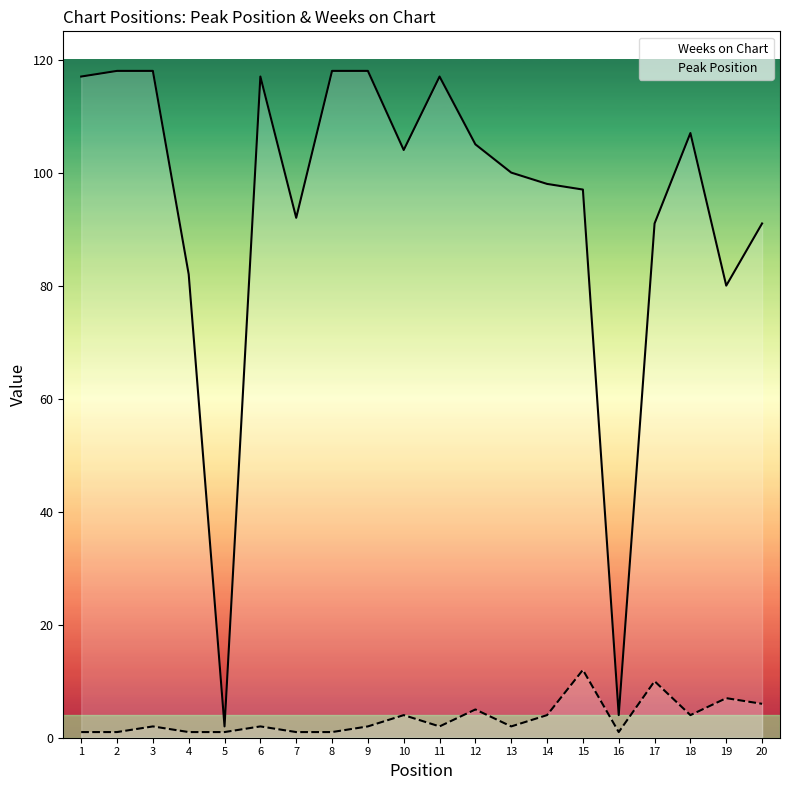

Reading left to right, list all the values displayed in this chart.

Weeks on Chart: 1=117	2=118	3=118	4=82	5=2	6=117	7=92	8=118	9=118	10=104	11=117	12=105	13=100	14=98	15=97	16=4	17=91	18=107	19=80	20=91
Peak Position: 1=1	2=1	3=2	4=1	5=1	6=2	7=1	8=1	9=2	10=4	11=2	12=5	13=2	14=4	15=12	16=1	17=10	18=4	19=7	20=6